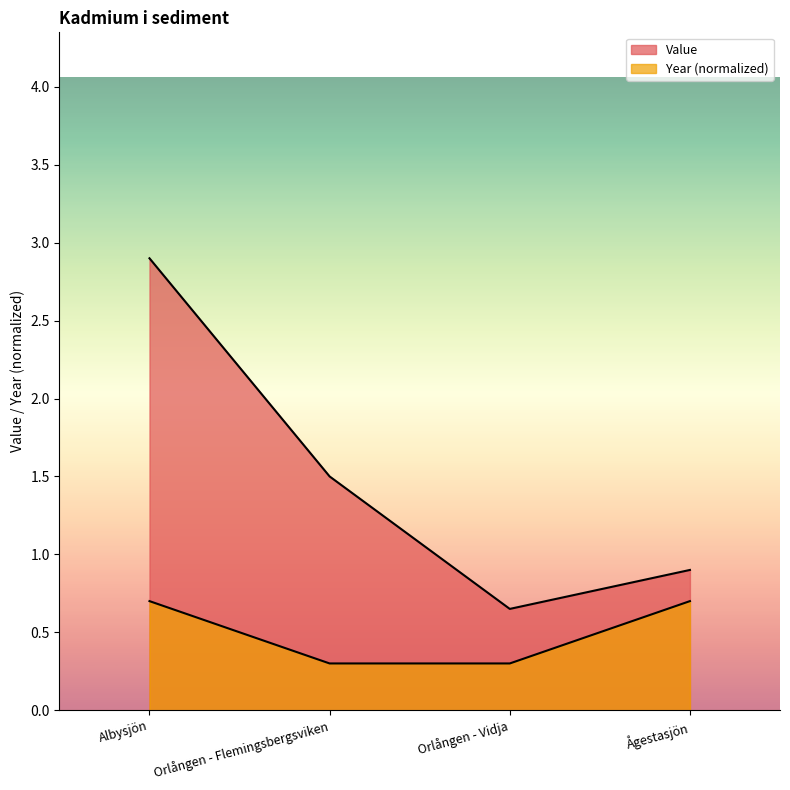

Which category has the lowest value in the Value series?

Orlången - Vidja